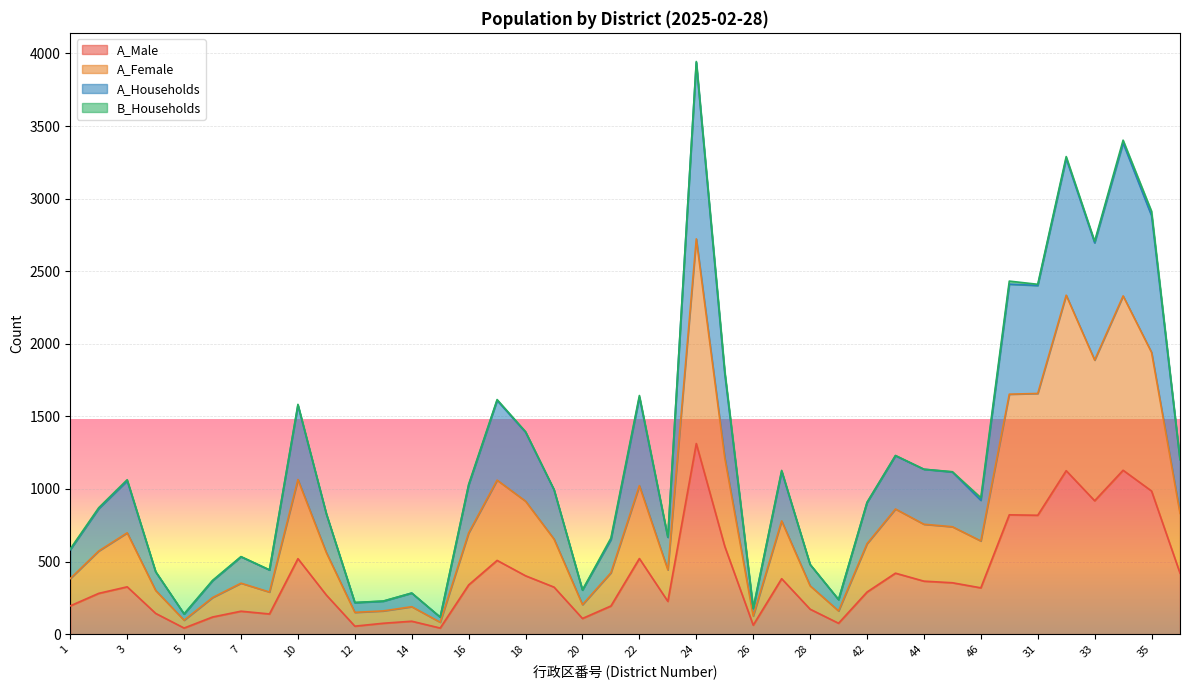

The A_Female series shows 82 at 15. True or false?

True